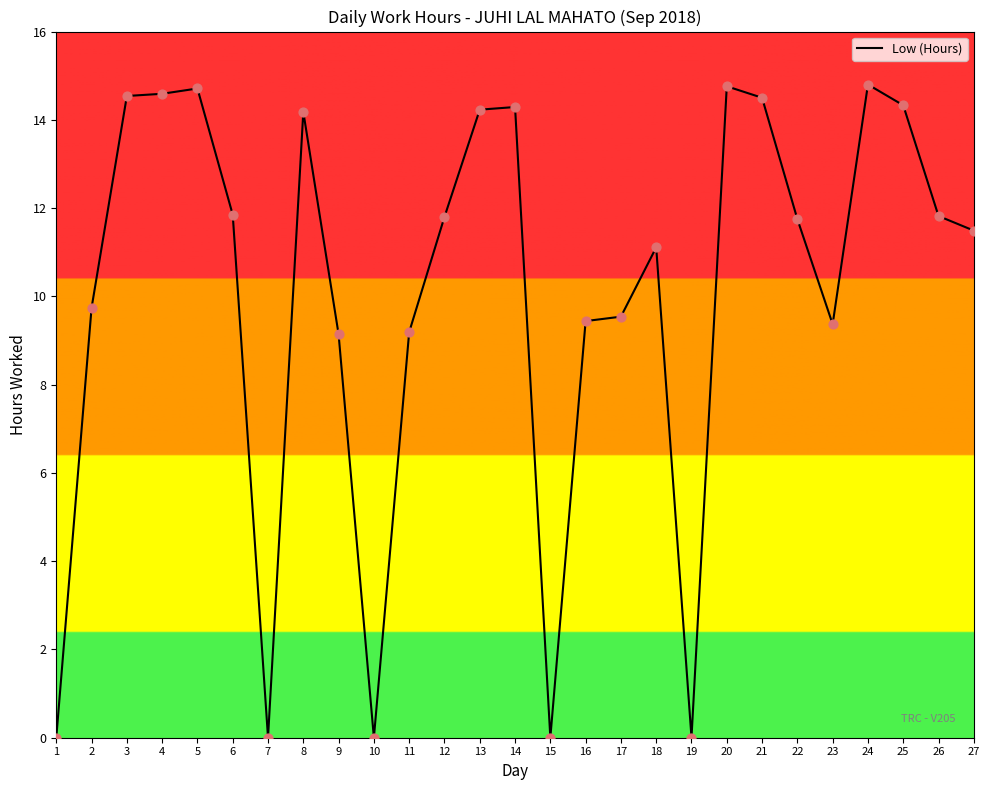

What is the change in value from 5 to 21?

-0.2